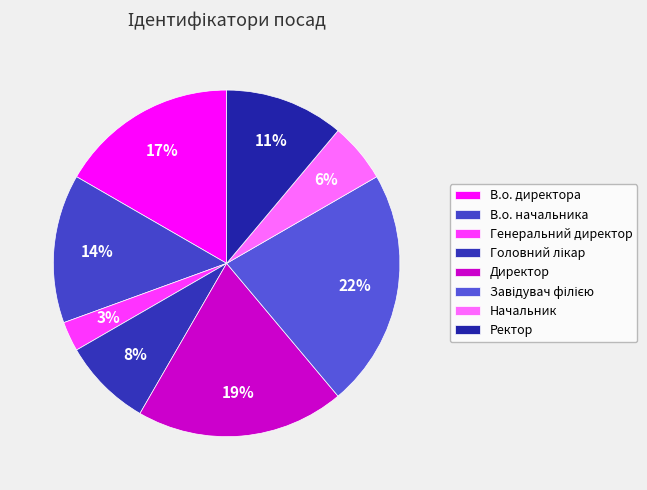

What is the ratio of the value at Завідувач філією to the value at Начальник?

4.0